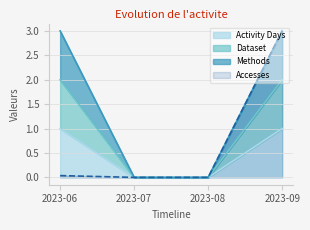

Where is Accesses nearest to the value 1?

2023-06